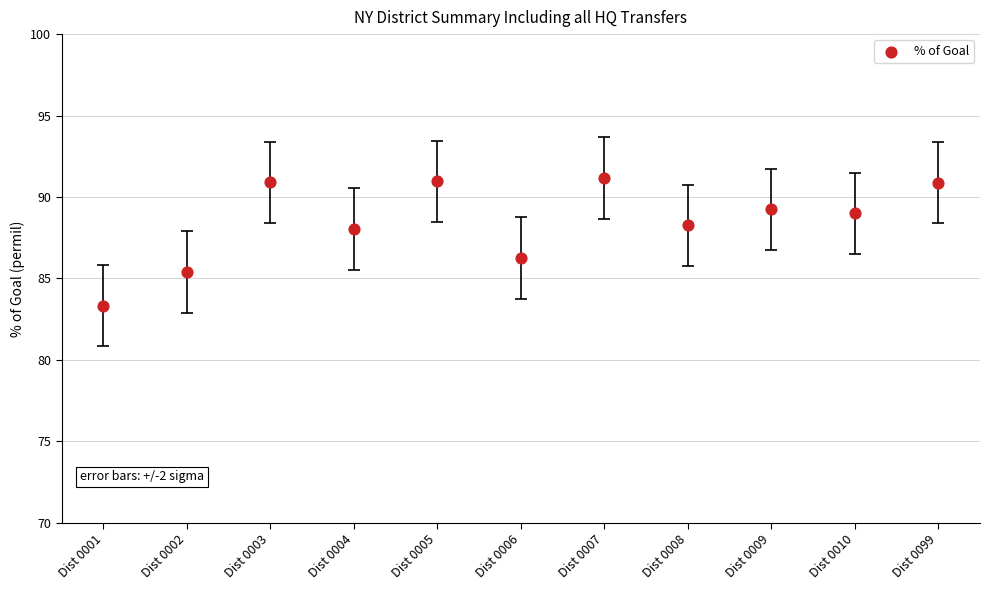

What is the average Y value?

88.5